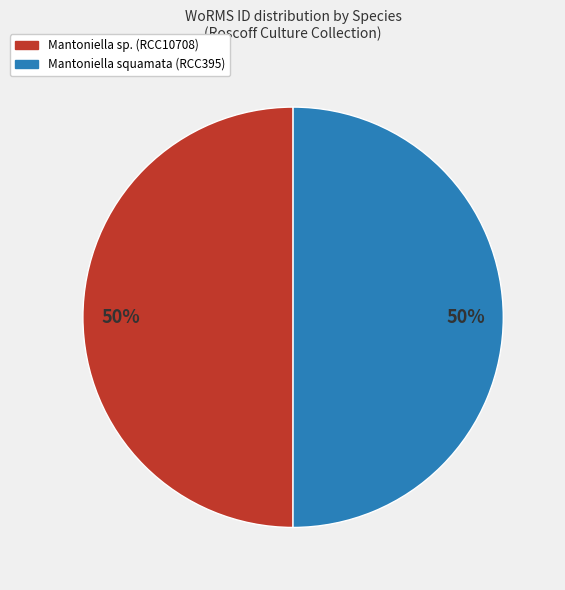

To the nearest percent, what percentage of the pie is Mantoniella squamata (RCC395)?

50%